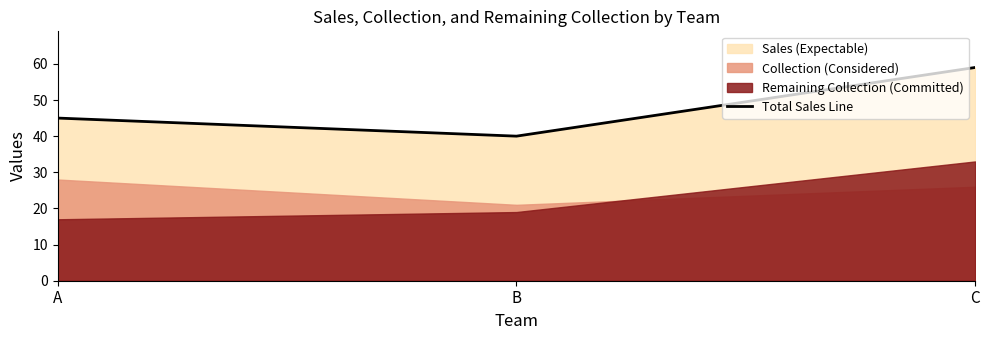

How many values exceed 45?

1